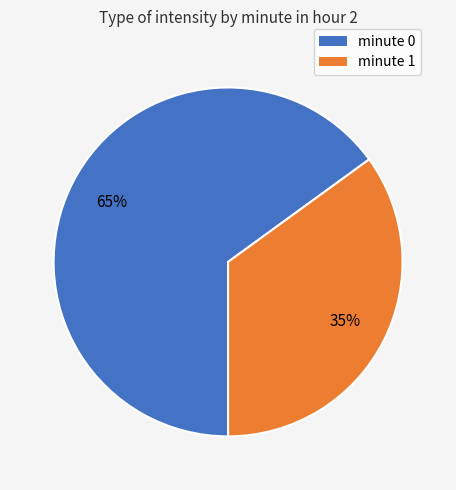

What percentage is the minute 1 slice, to the nearest percent?

35%